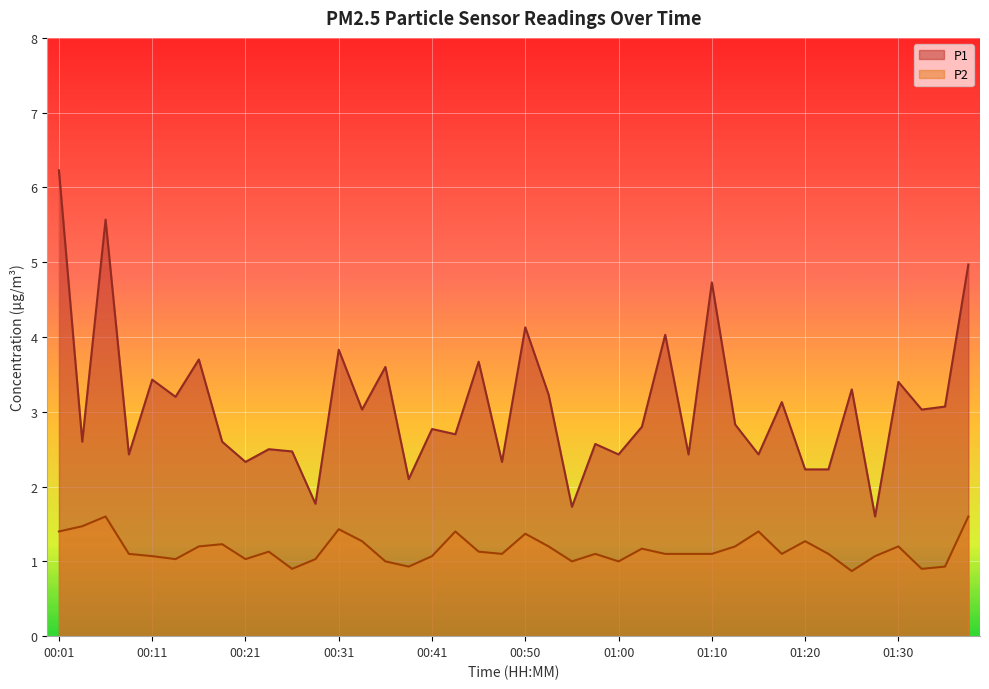

Which series has the largest range (max minus min)?

P1